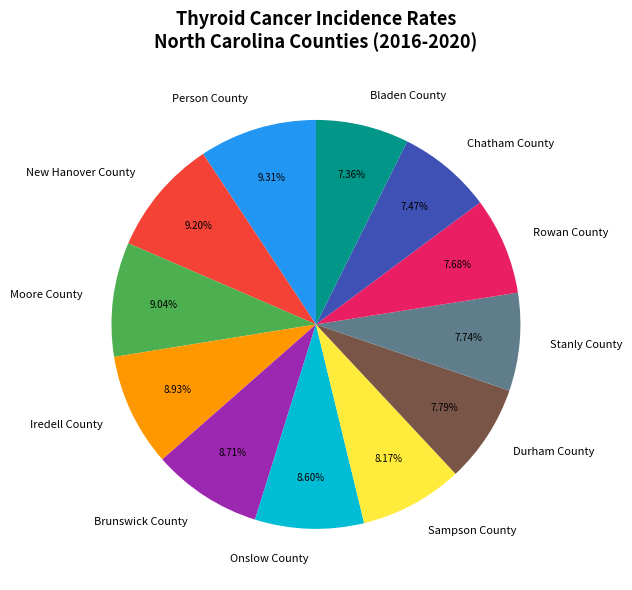

How many segments does this pie chart have?

12